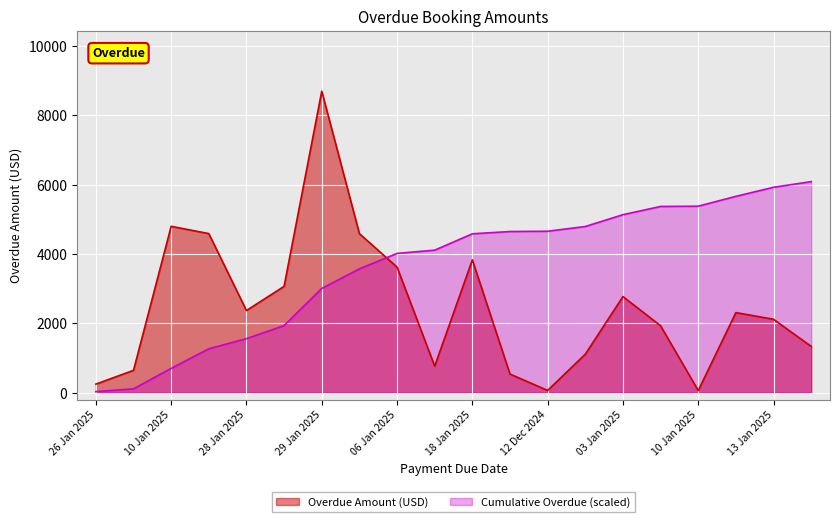

How many interior local valleys (lower than both neighbors) does the data have?

4